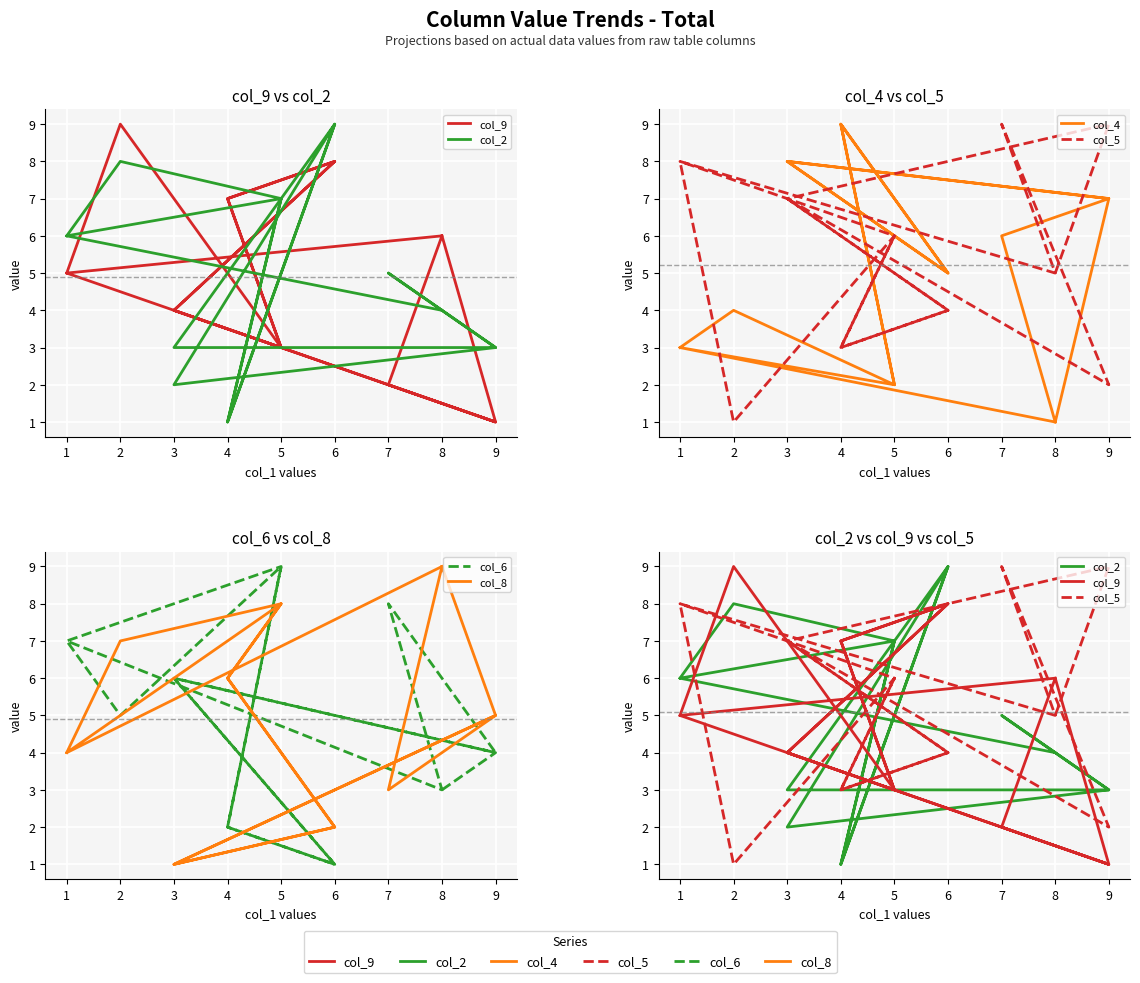

How many distinct data groups are displayed?

6